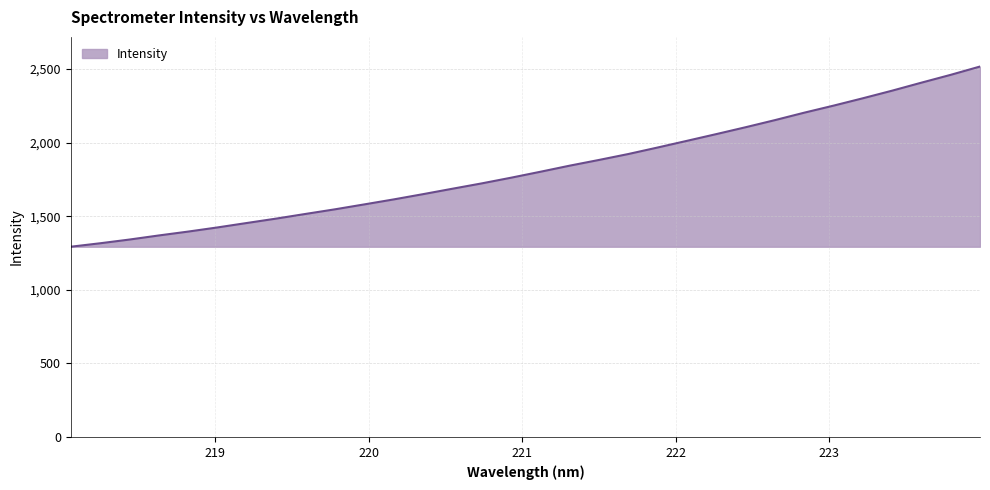

What is the minimum value shown in the chart?

1292.8